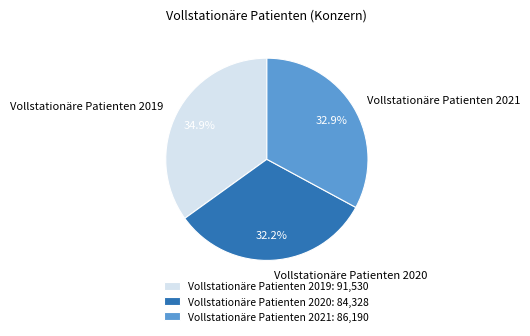

Is it true that Vollstationäre Patienten 2020 is 32% of the pie?

True